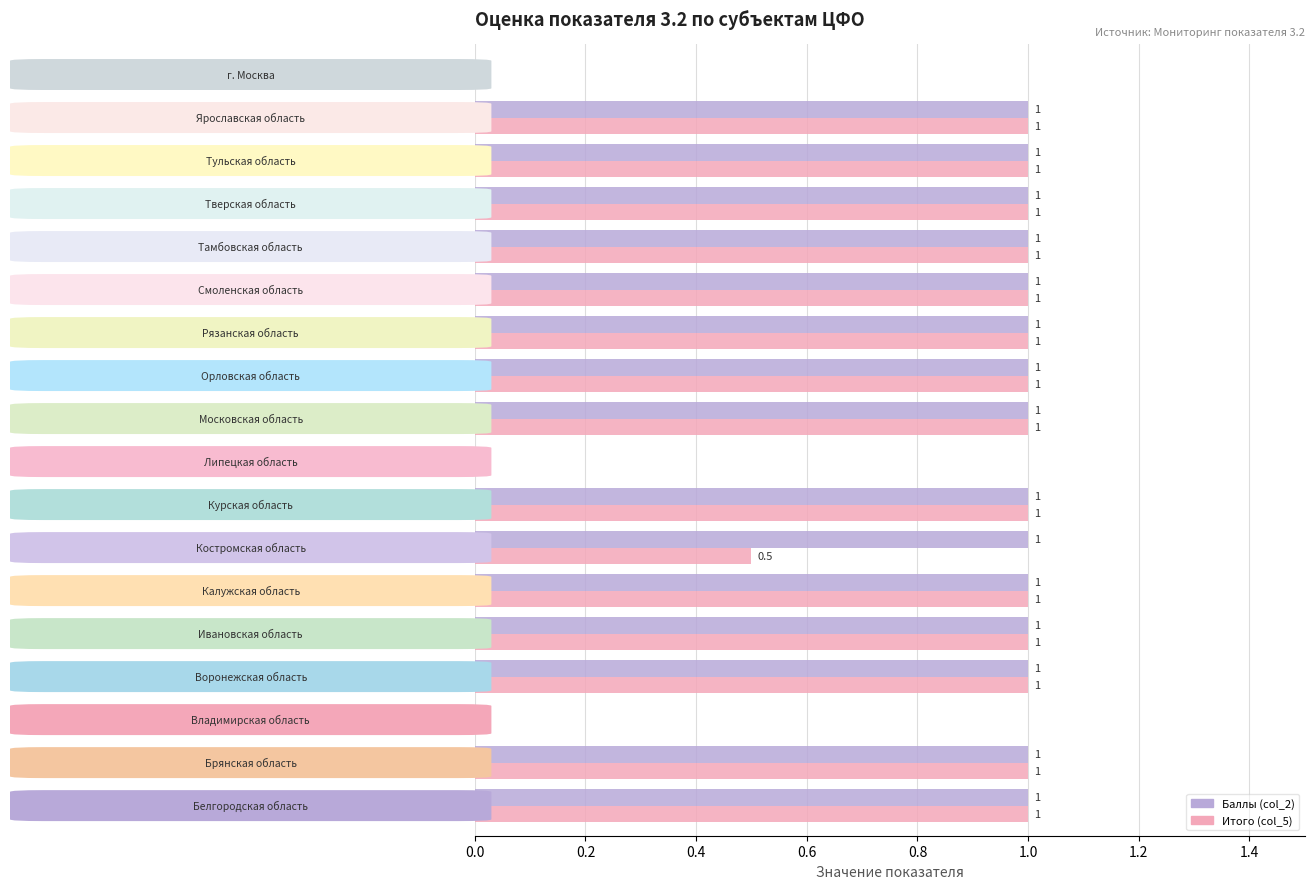

What is the maximum value for Баллы (col_2)?

1.0